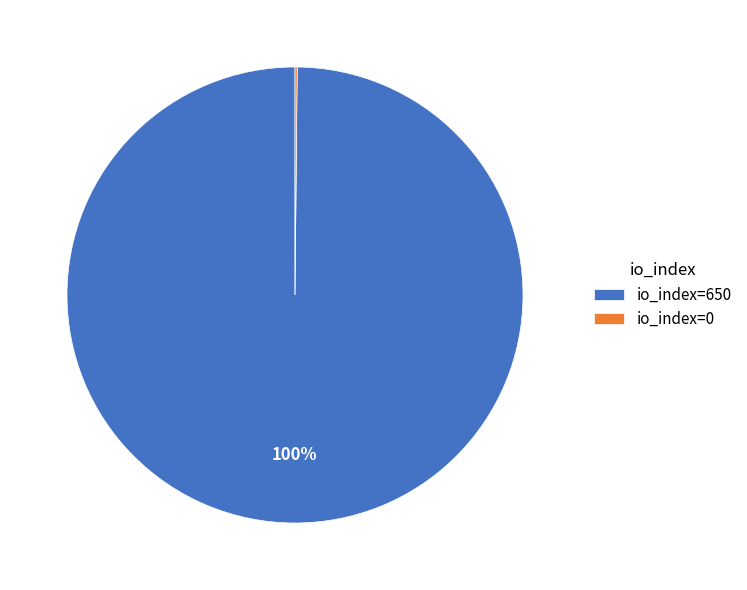

To the nearest percent, what is the average slice percentage?

50%